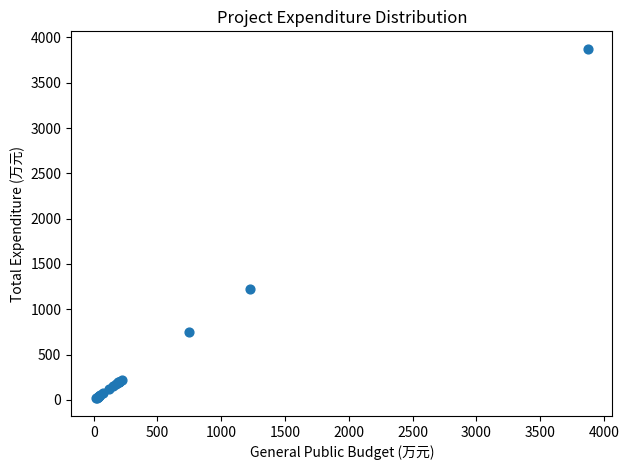

What Y value in the scatter plot is closest to 1944?

1225.0